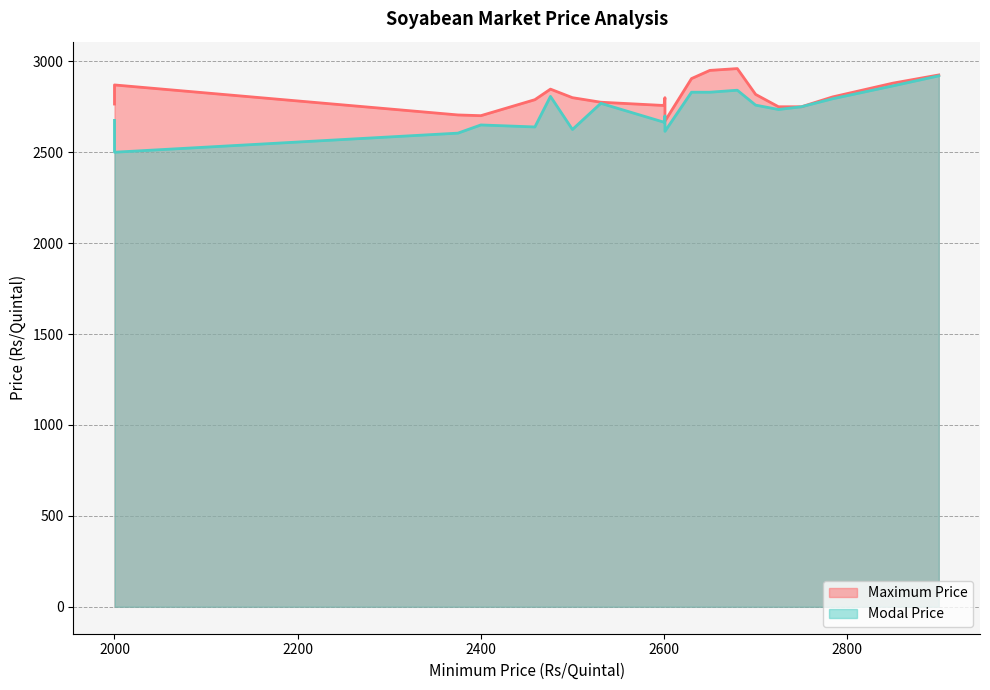

List the labels in order of Maximum Price value, largest first.

Badnagar, Kalapipal, Dahod, Gondal, Khedbrahma, Khategaon, Savanur, Chhapiheda, Gorakhpur, Junagadh, Bhalki, Hubli, Khargone, Betul, Burhanpur, Dharwar, Momanbadodiya, Dhoraji, Basava Kalayana, Bidar